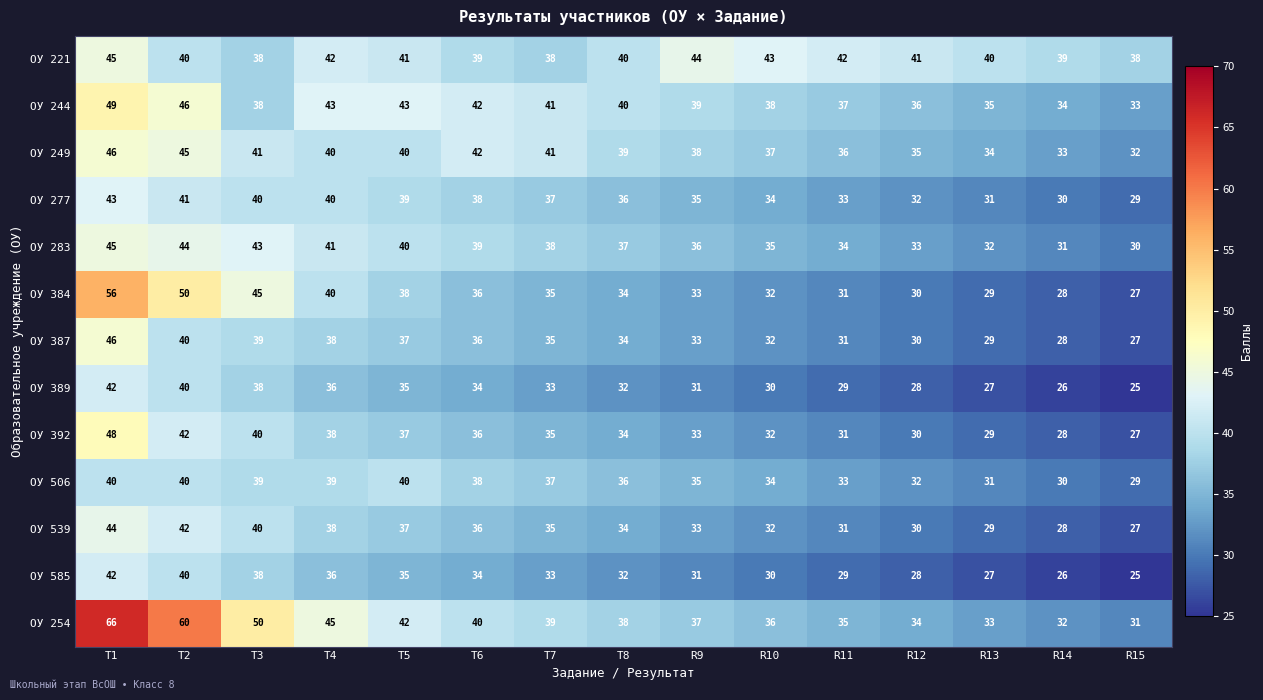

How many values in the ОУ 283 series are below 37?

7